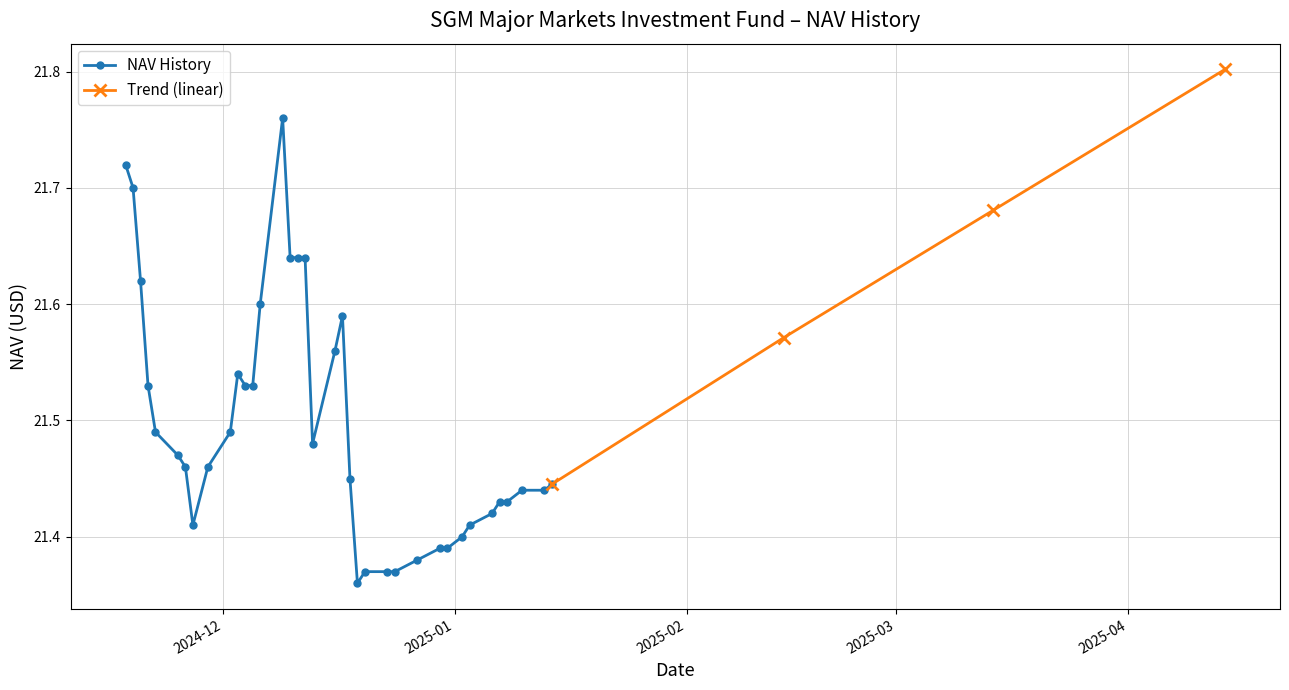

What is the ratio of the value at 12/09/2024 to the value at 12/30/2024?

1.0